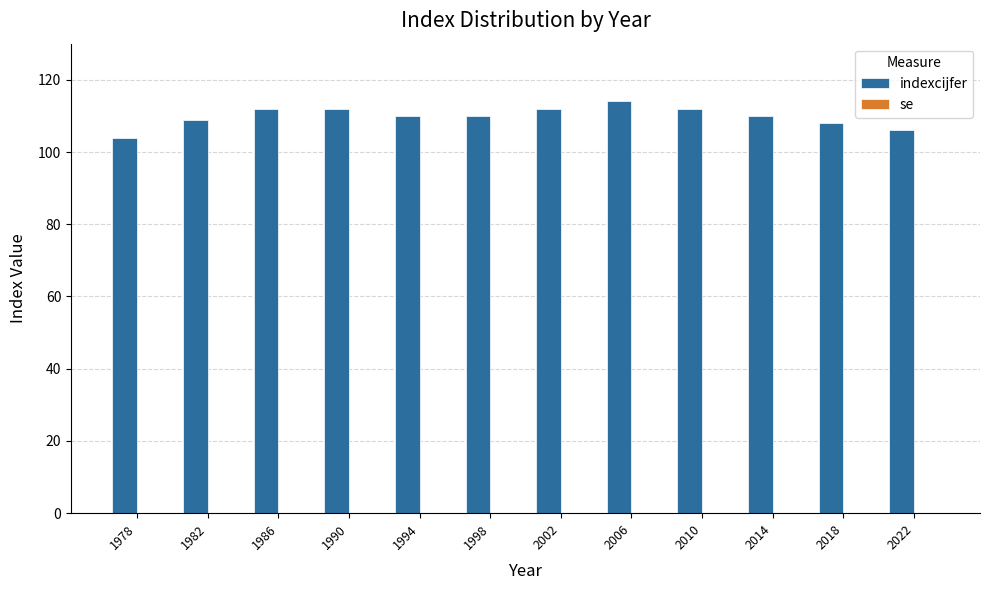

Which label corresponds to the largest value in the chart?

2006